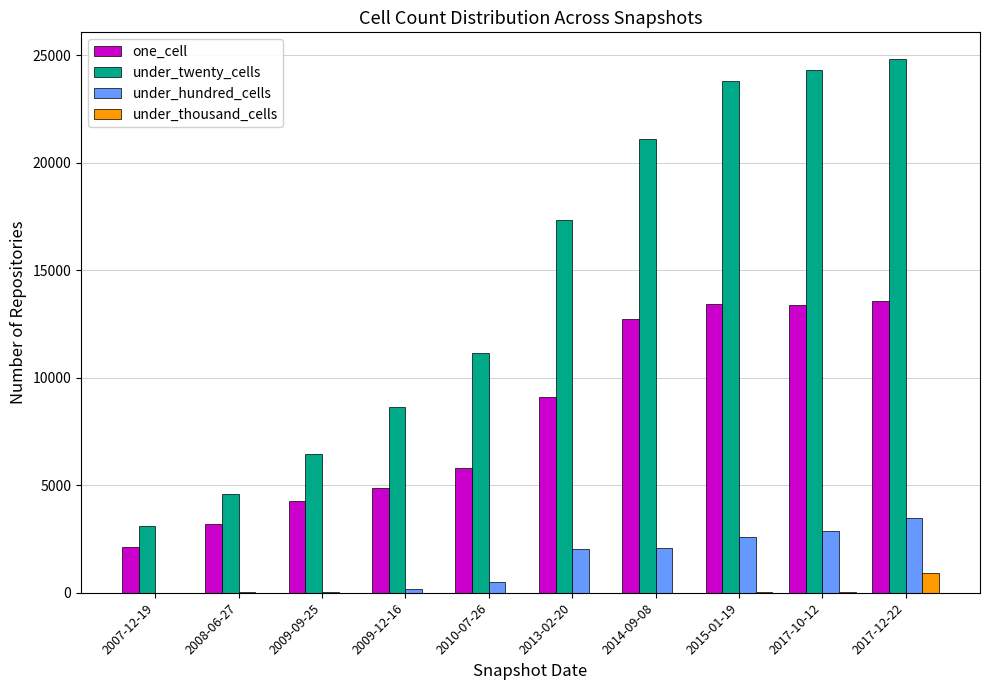

At which category is the sum across all series the highest?

2017-12-22